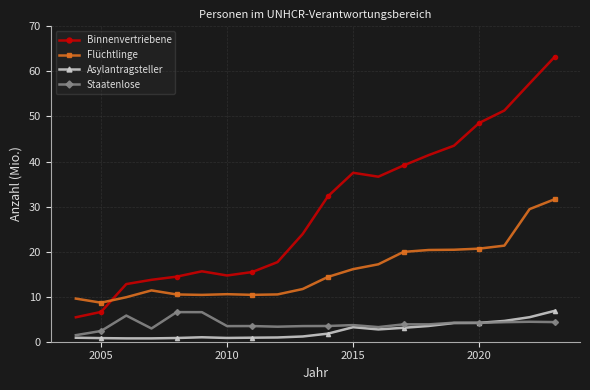

Which series has the largest range (max minus min)?

Binnenvertriebene